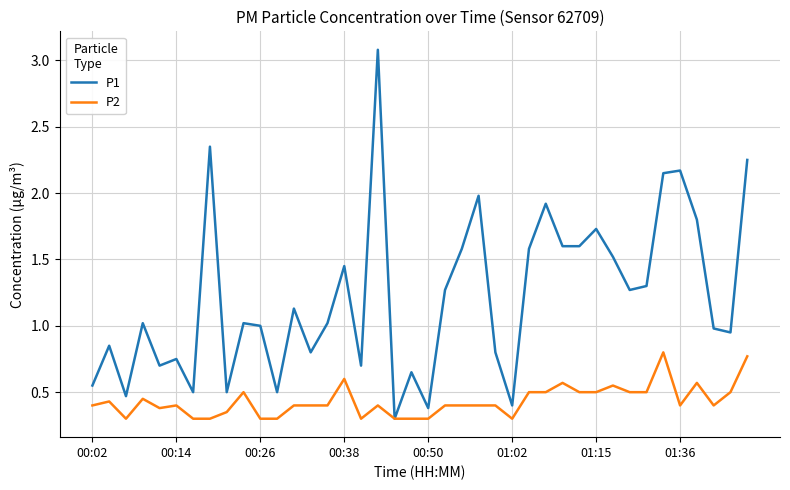

What is the sum of all P1 values?

48.6